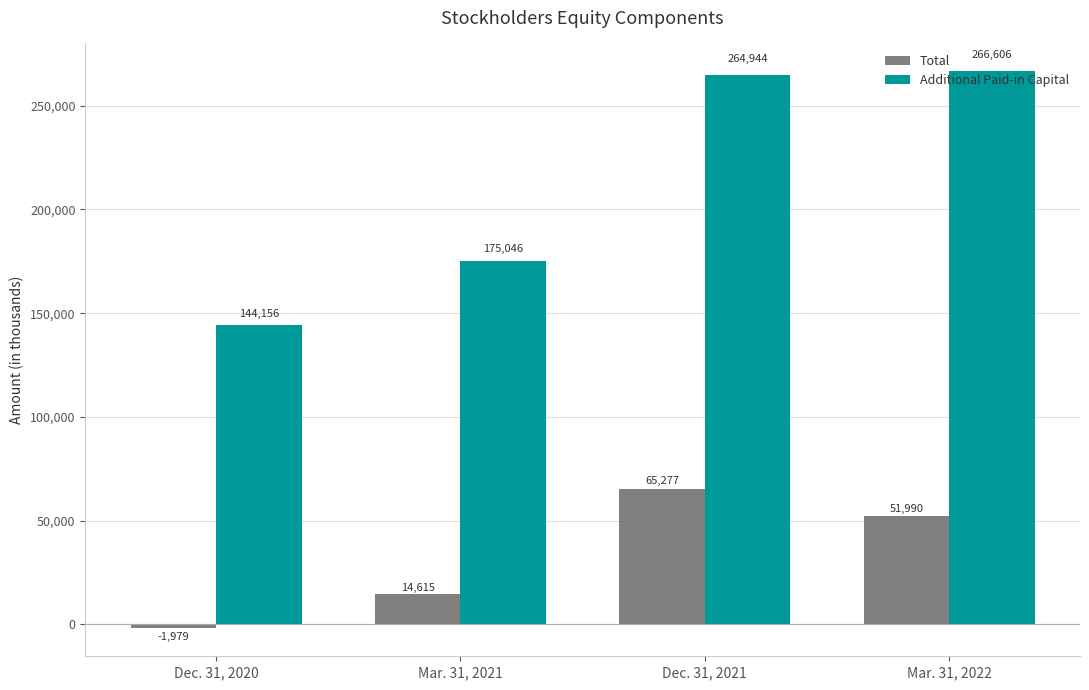

Which series has the widest spread of values?

Additional Paid-in Capital